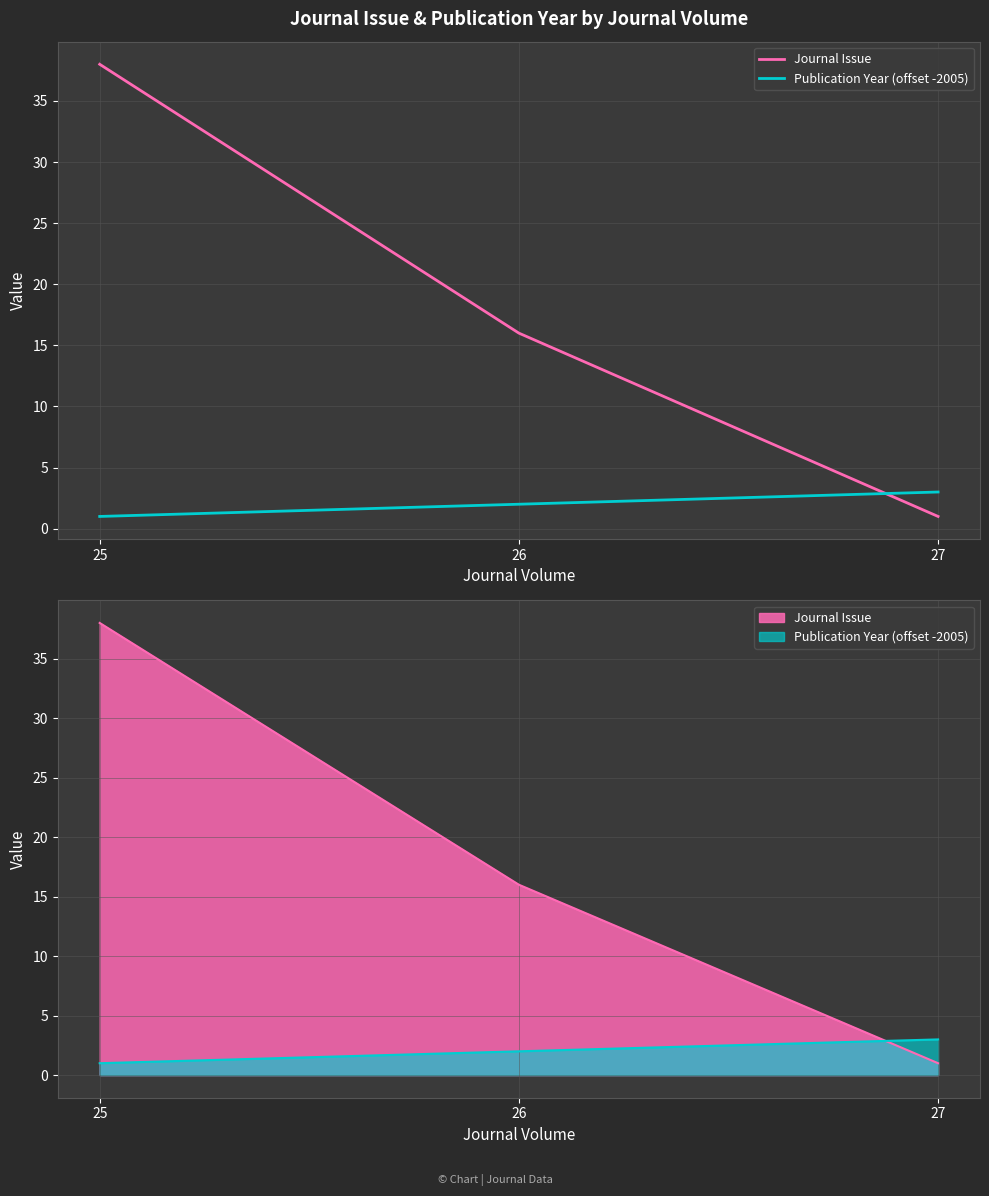

At which category is the sum across all series the highest?

25